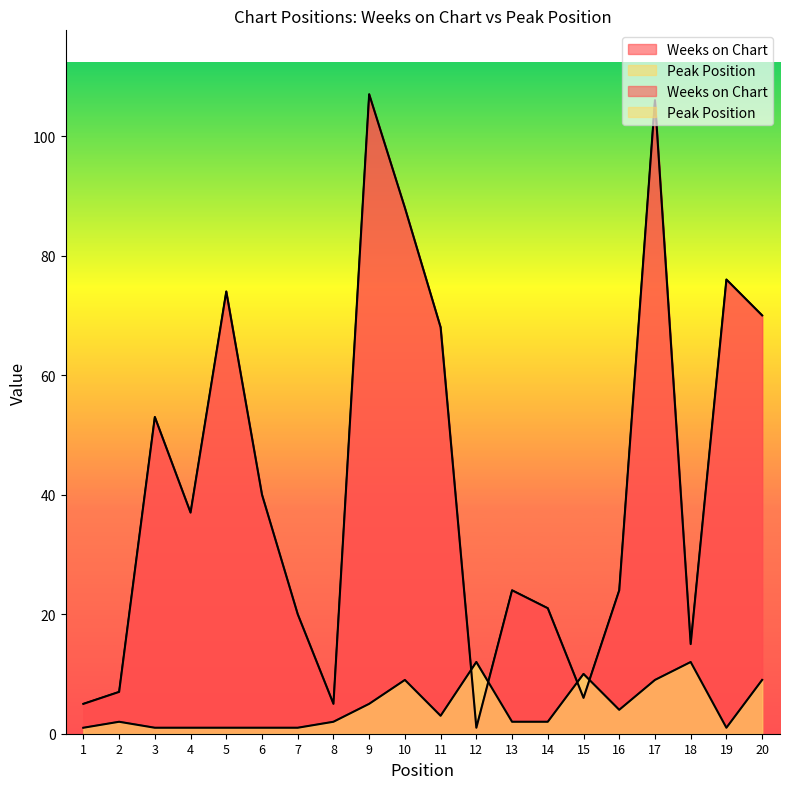

Which has a higher value, 13 or 9?

9